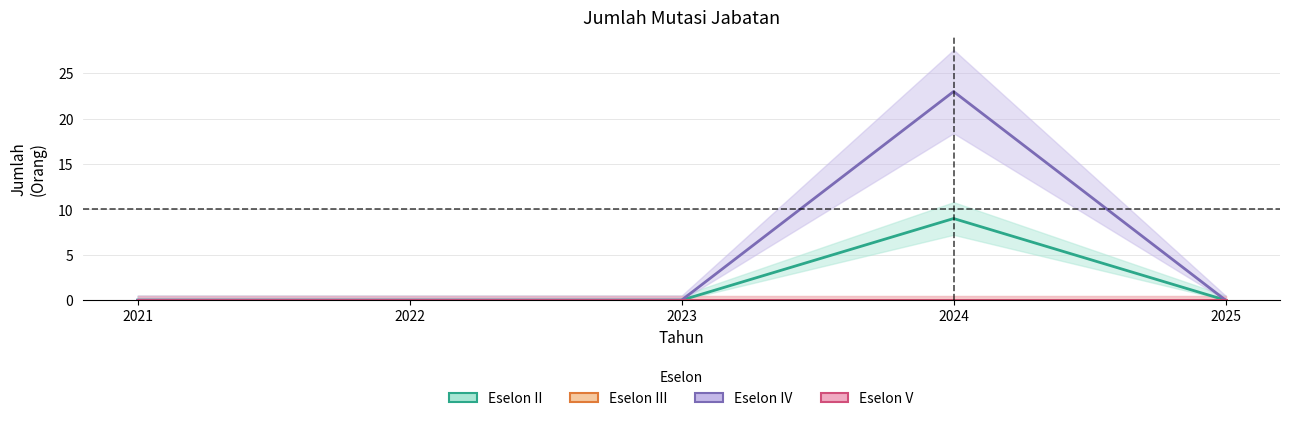

True or false: Eselon III and Eselon V cross at least once.

False